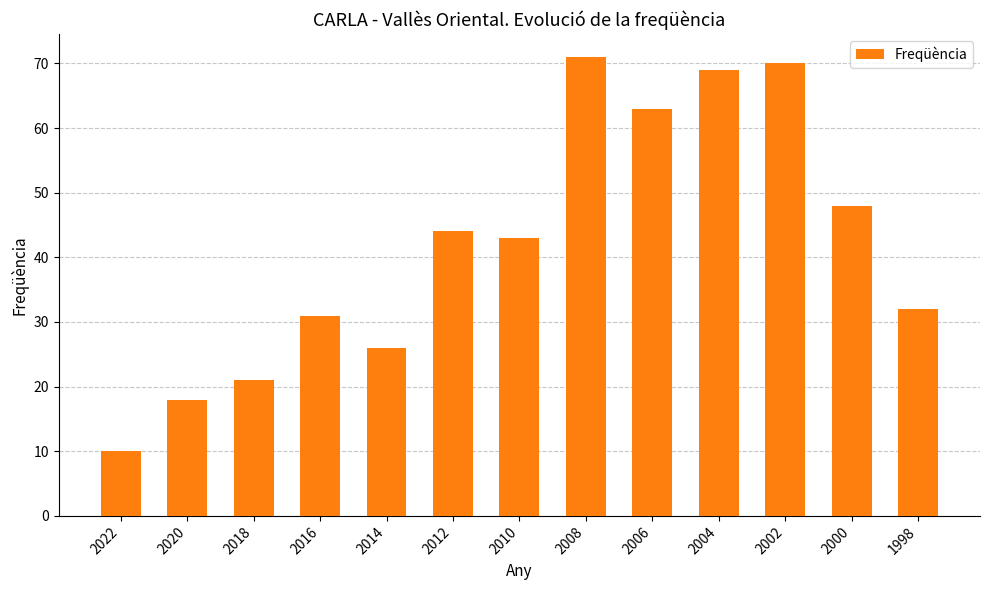

Count the number of data series in this chart.

1